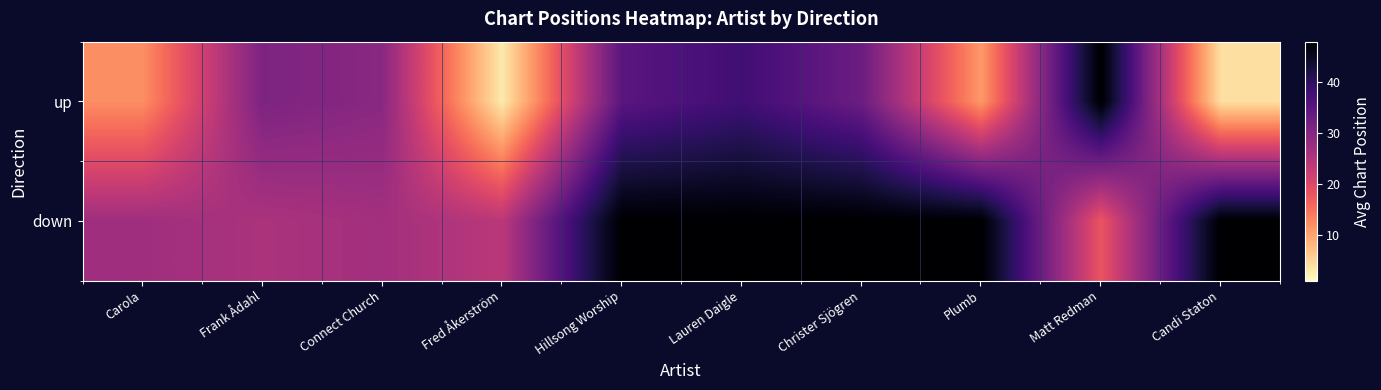

At which category is the sum across all series the highest?

Lauren Daigle